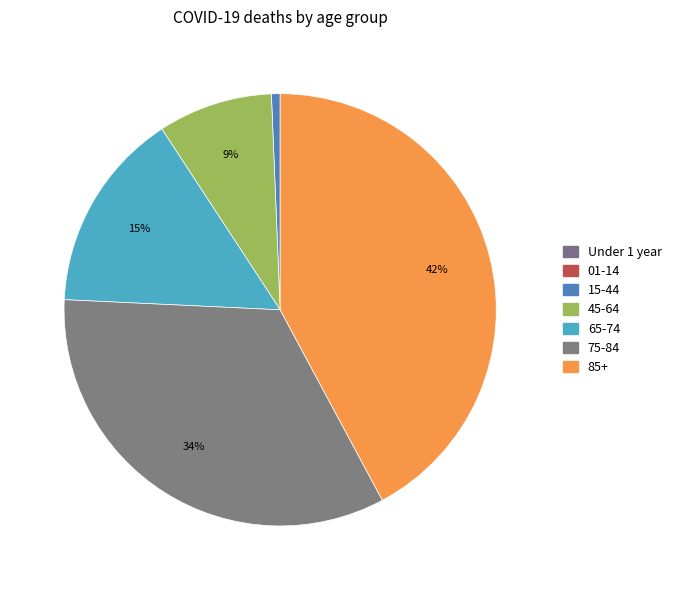

Which has a higher value, 75-84 or 45-64?

75-84